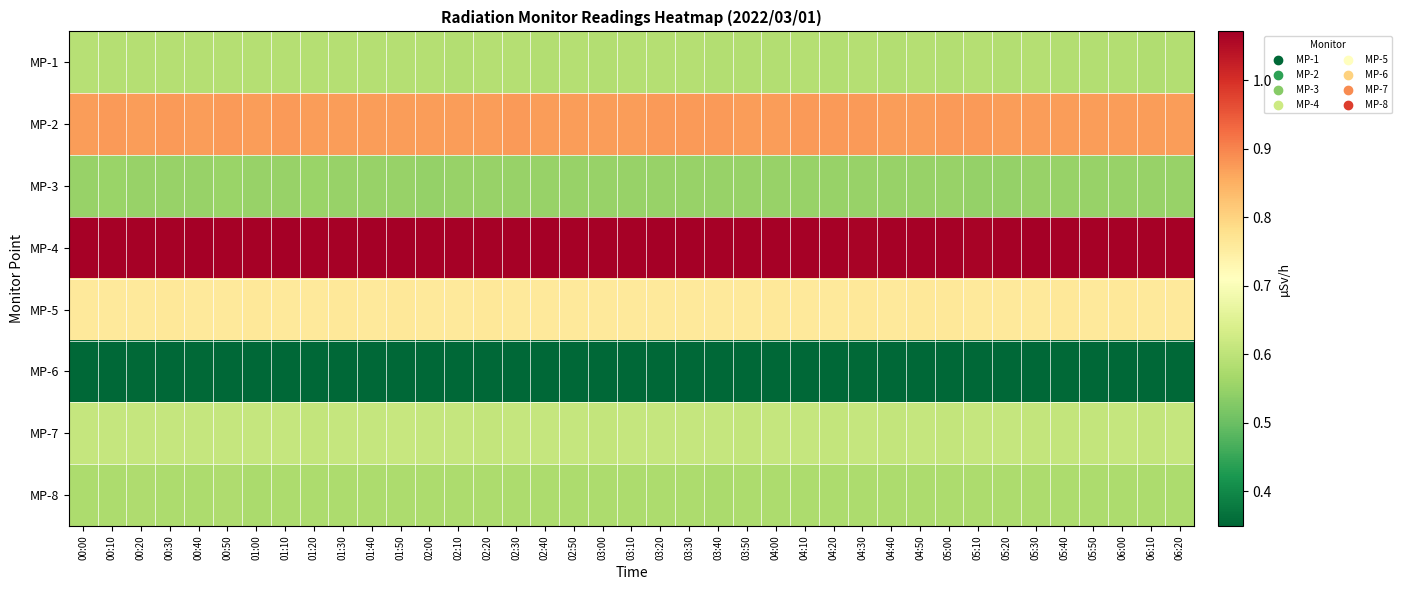

List the series in order of their peak value, highest first.

MP-4, MP-2, MP-5, MP-7, MP-1, MP-8, MP-3, MP-6